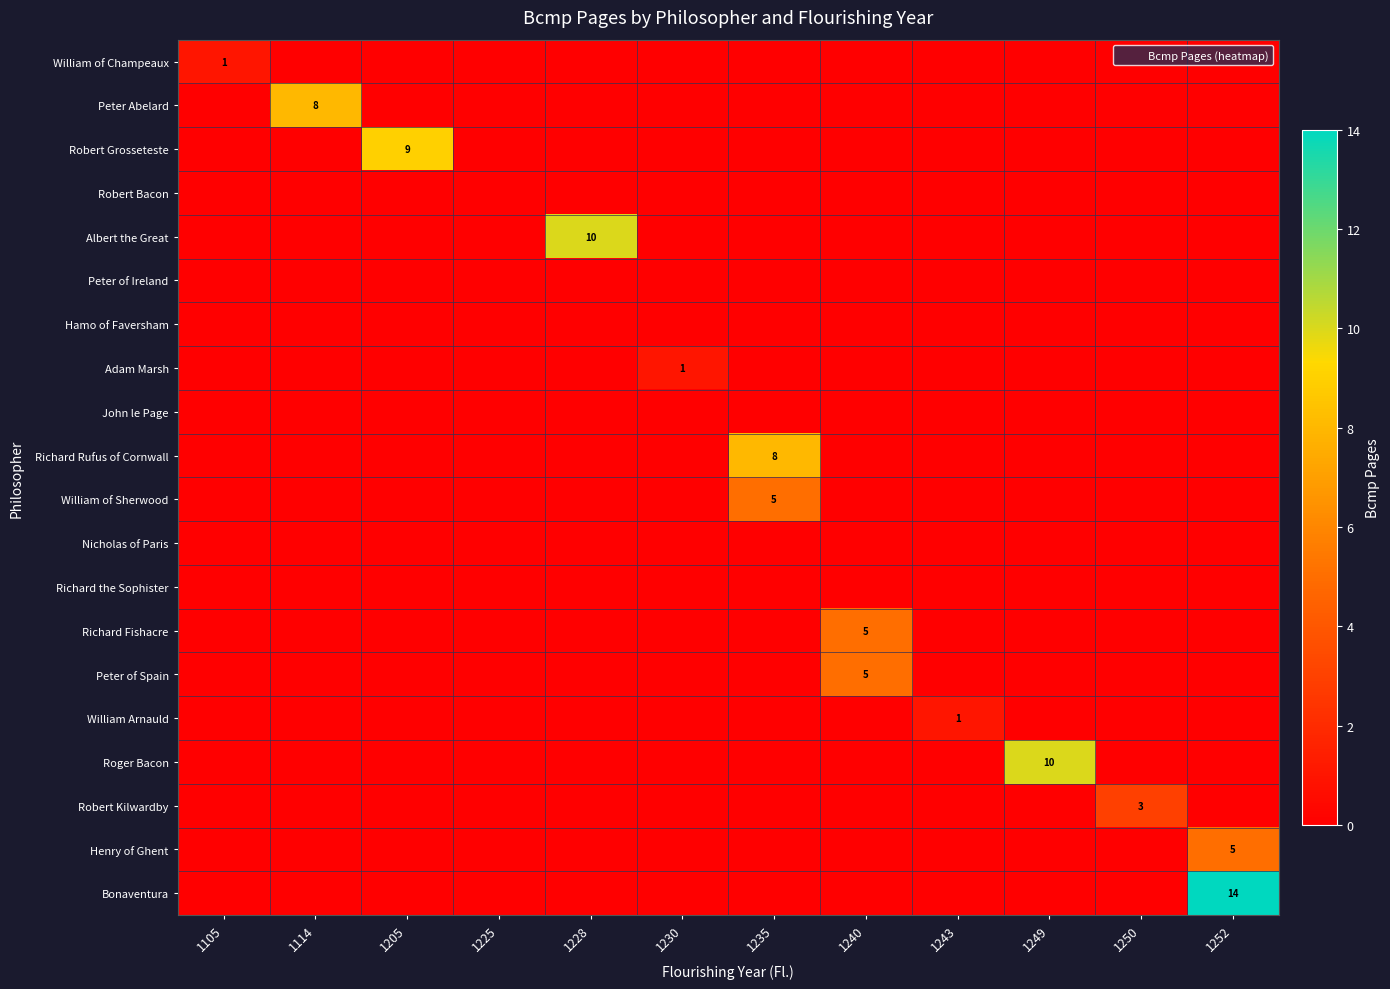

Between 1235 and 1240, which is larger?

1235